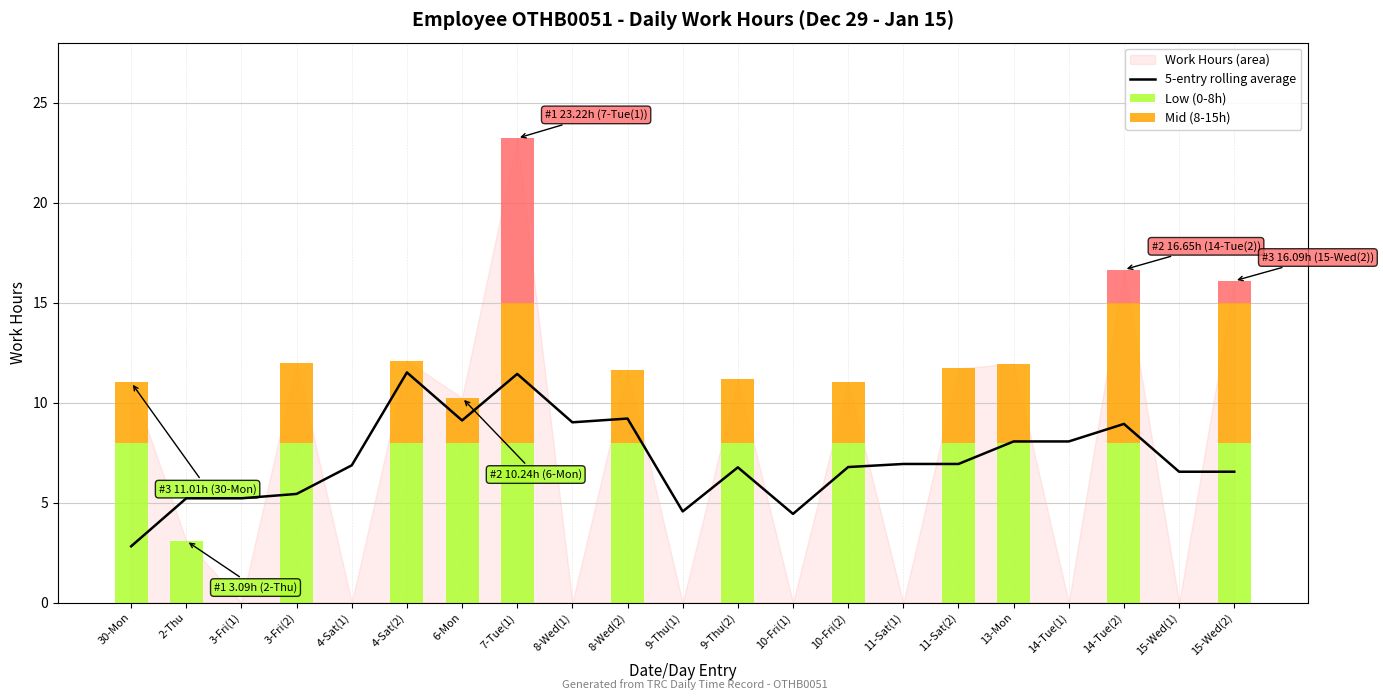

What is the label of the 21st bar from the left?

15-Wed(2)